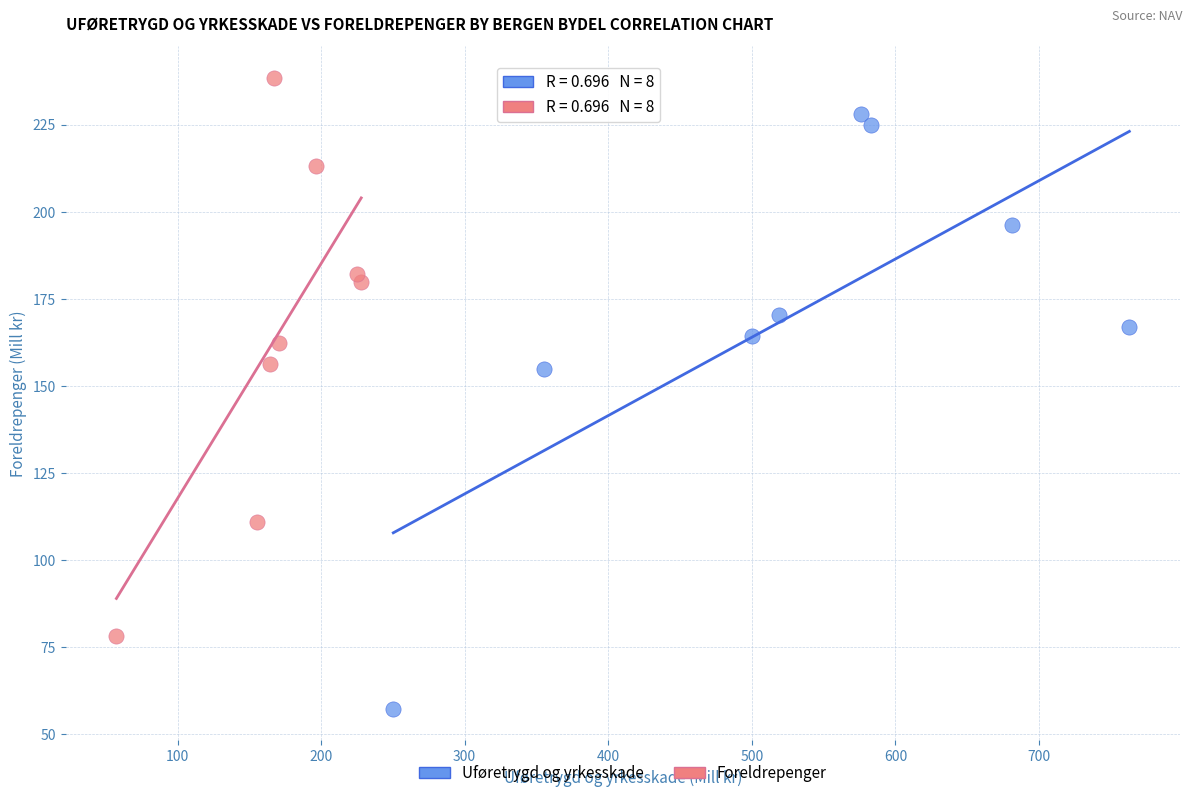

Which series reaches the maximum Y coordinate?

Foreldrepenger